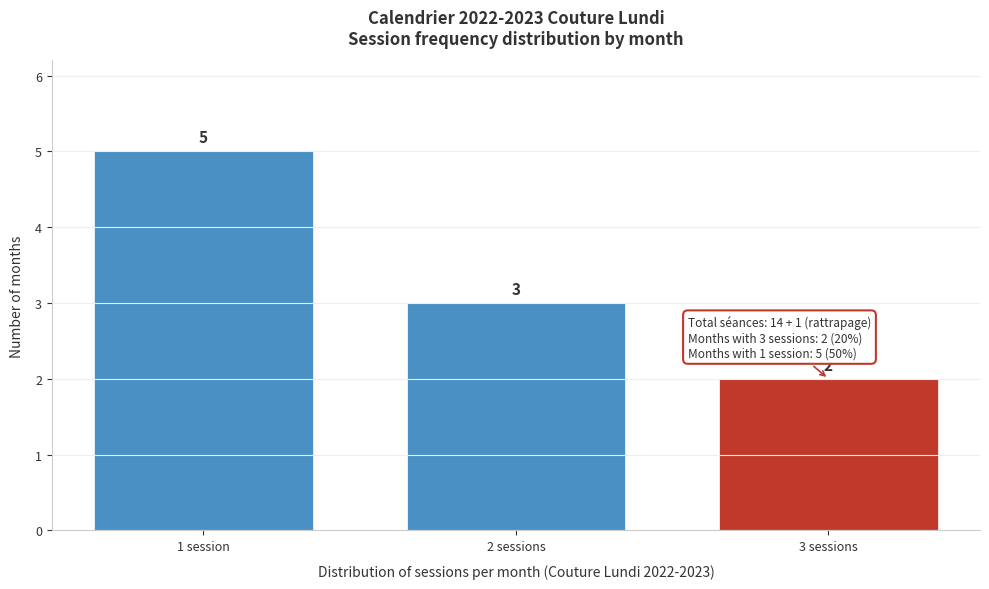

Reading right to left, list all the values displayed in this chart.

3 sessions=2	2 sessions=3	1 session=5